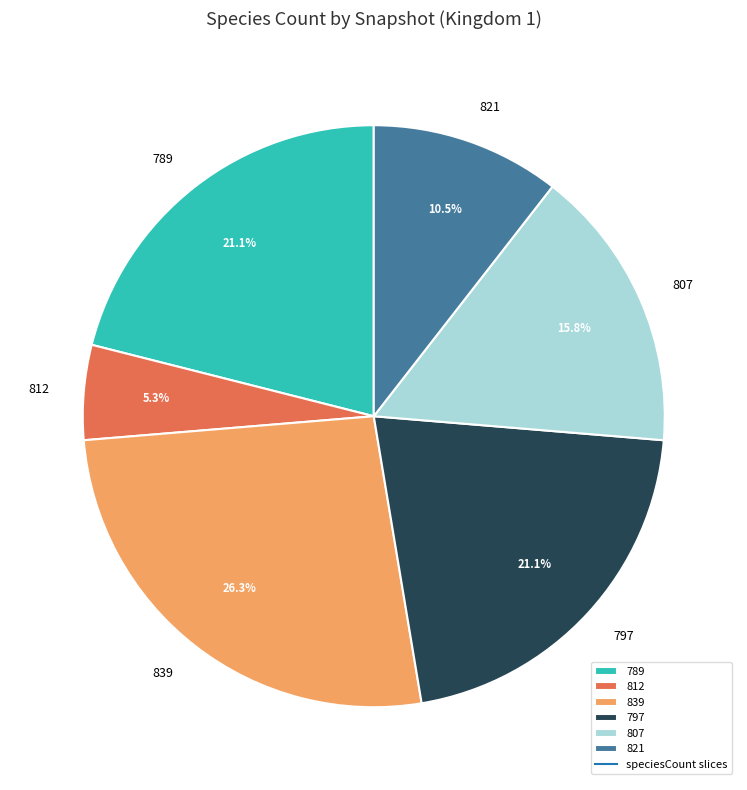

Does 812 account for over 50% of the chart?

No